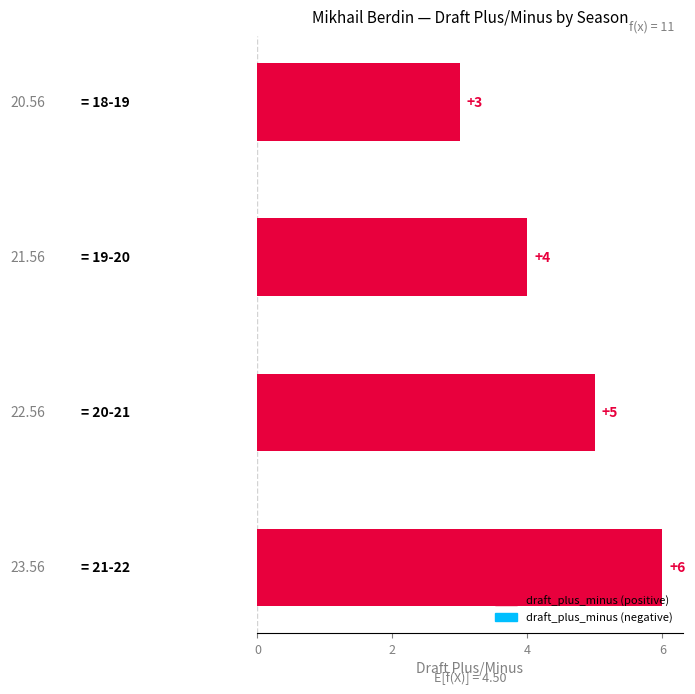

What is the maximum value shown in the chart?

6